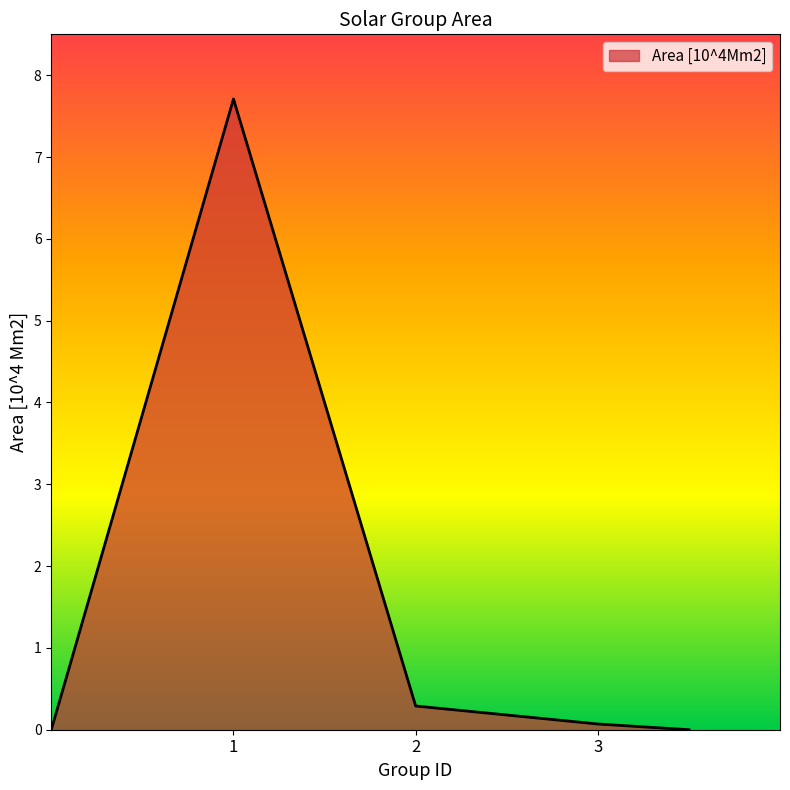

What is the average value?

1.6